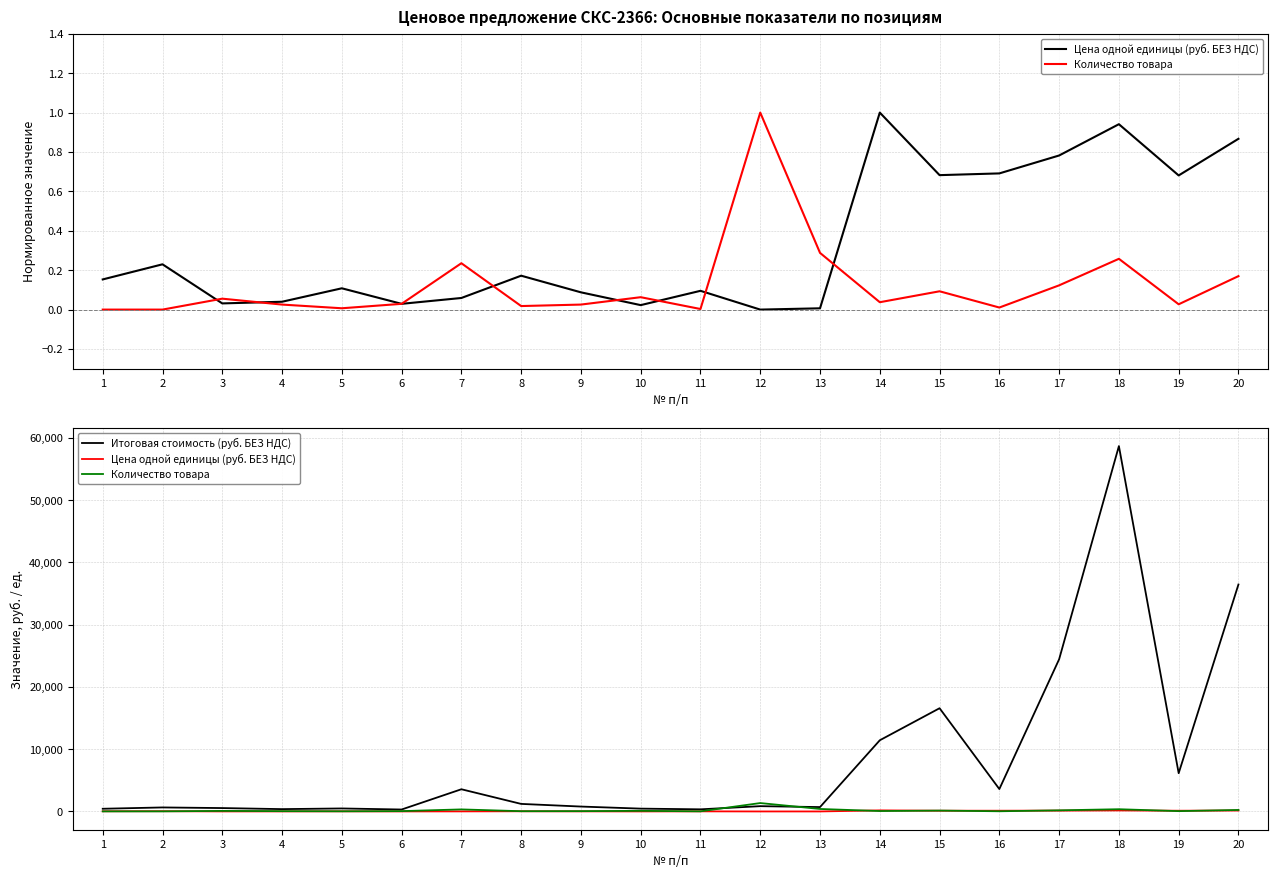

The Цена одной единицы (руб. БЕЗ НДС) series shows 1.8 at 13. True or false?

True